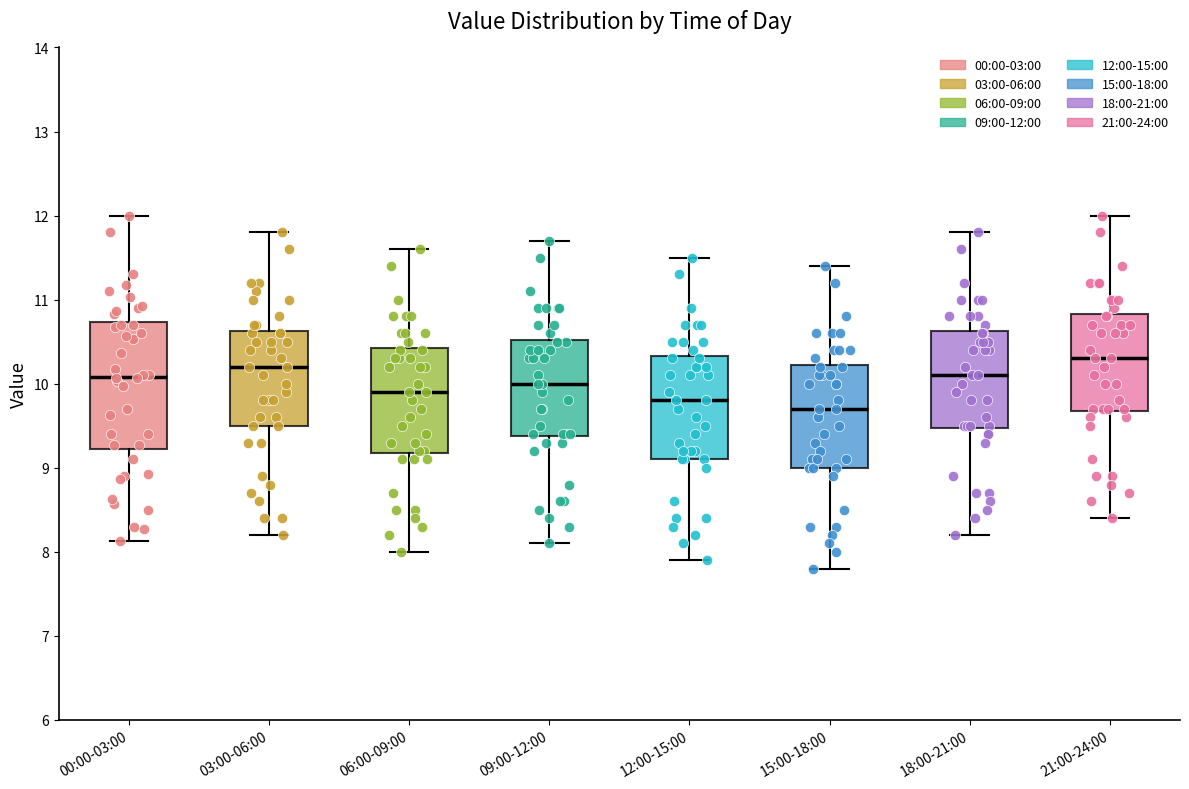

Which box has the highest median line?

21:00-24:00